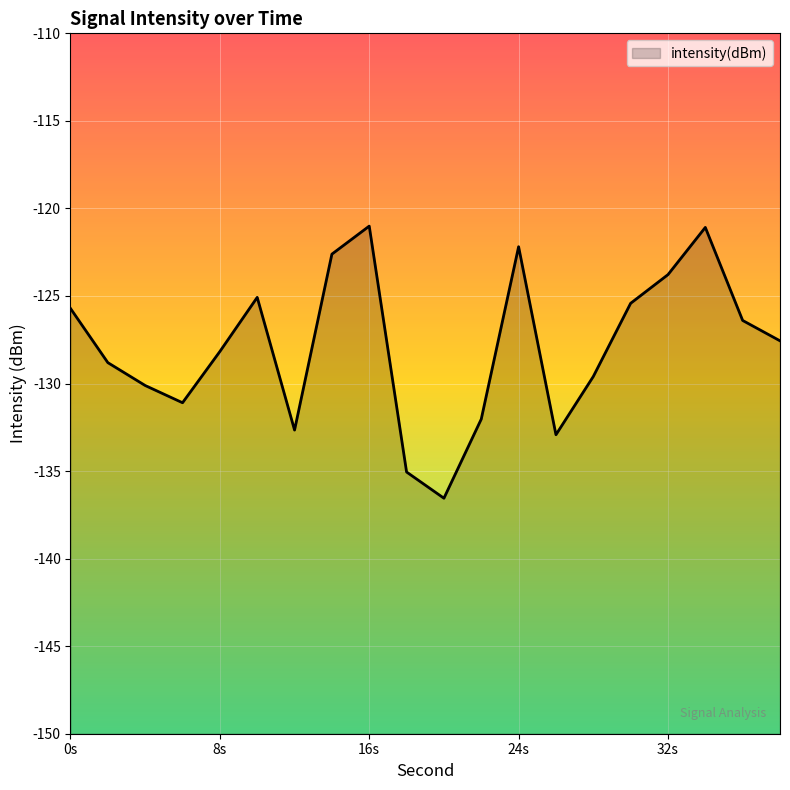

Where does the data first go above -127?

0s